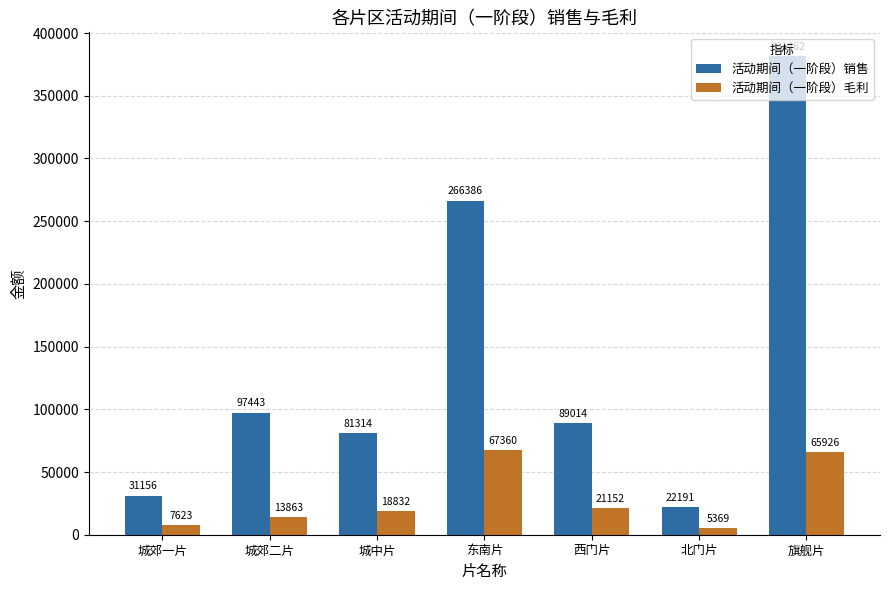

At 城郊一片, list the series in order from largest to smallest.

活动期间（一阶段）销售, 活动期间（一阶段）毛利